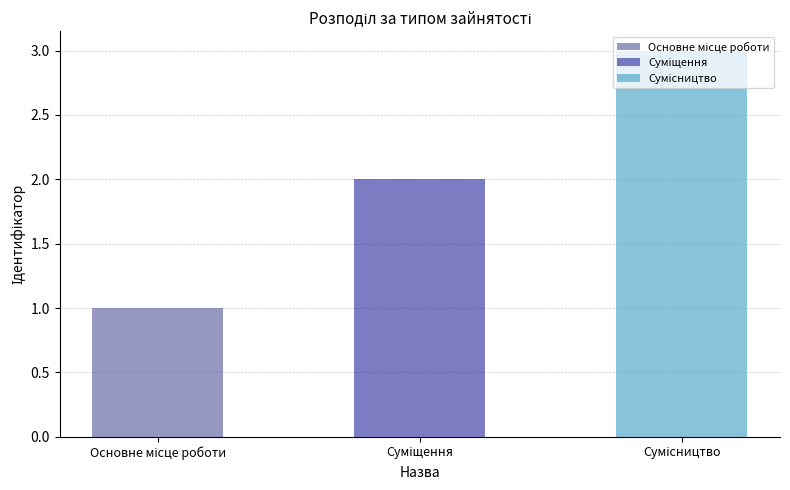

Reading left to right, what are all the values shown in this chart?

1	2	3